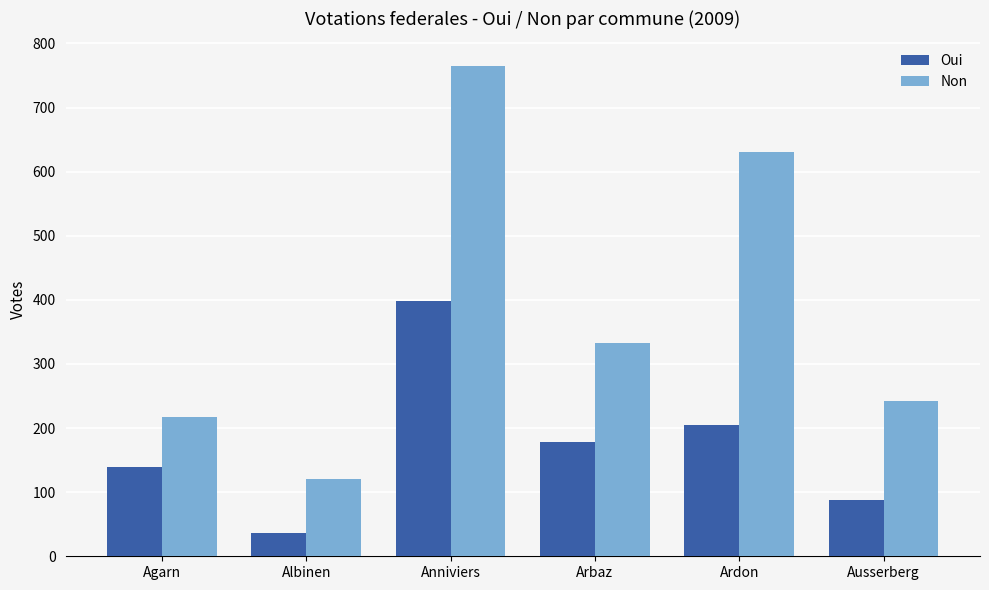

What is the label of the 6th bar from the left?

Ausserberg